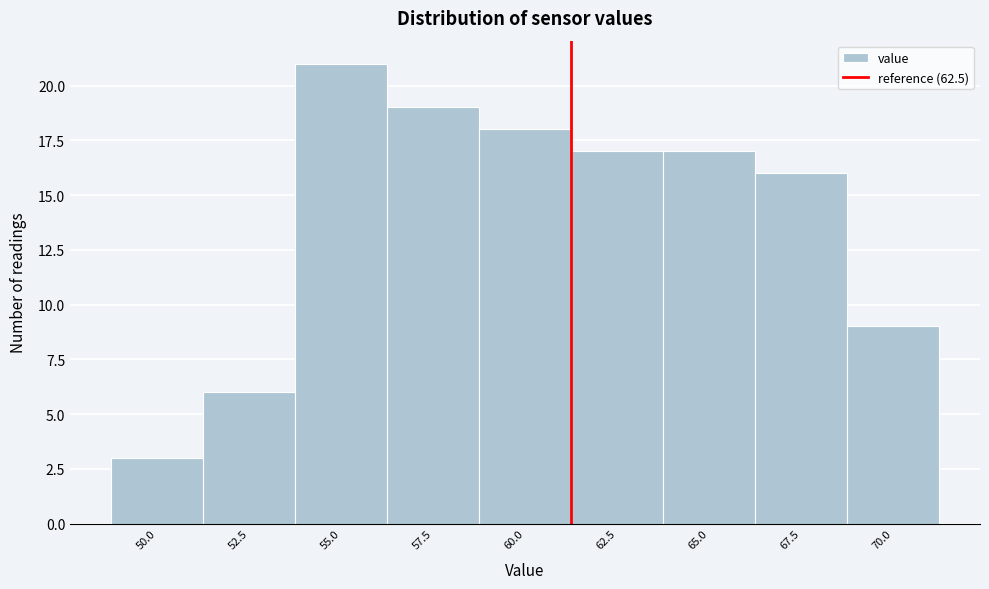

Reading right to left, what are all the values shown in this chart?

9	16	17	17	18	19	21	6	3